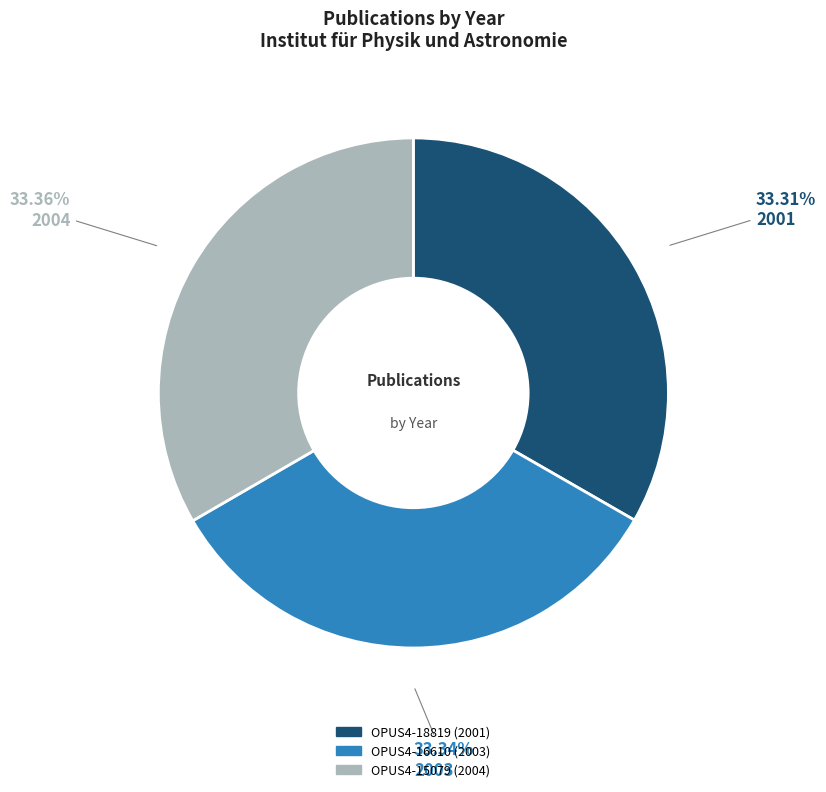

Is there a majority slice in this chart?

No